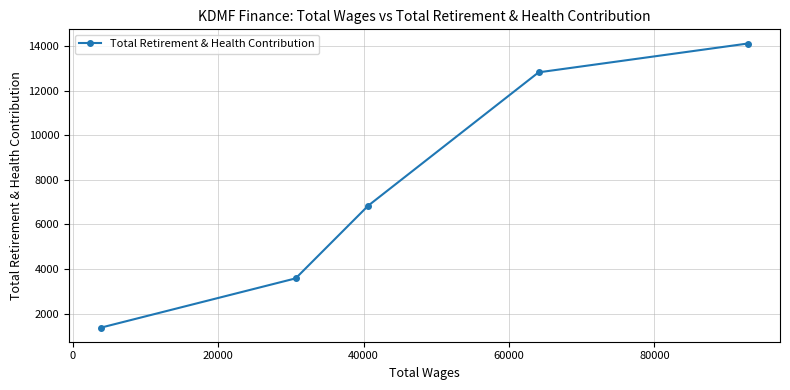

What is the smallest value displayed?

1373